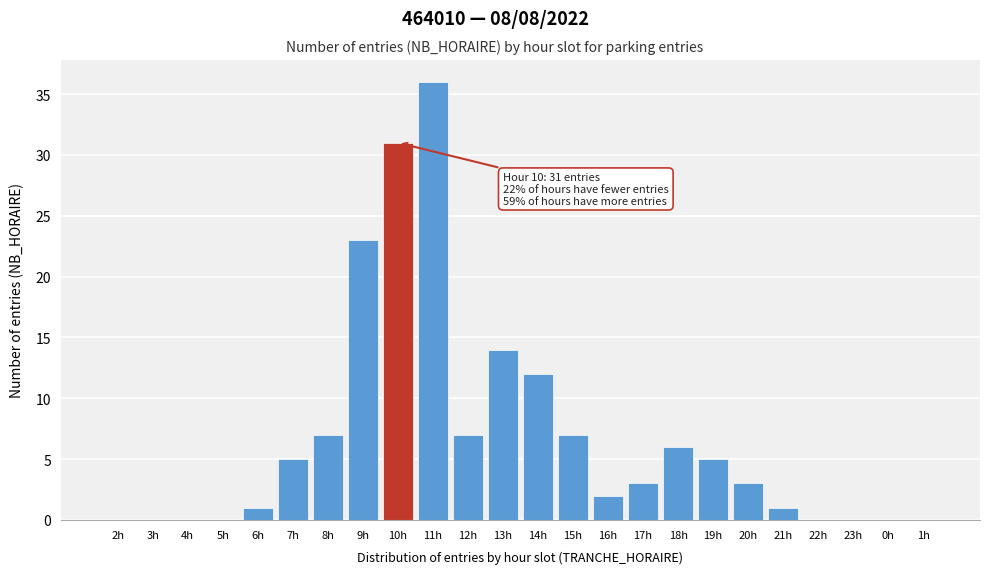

Reading left to right, transcribe all the data shown in this chart.

2h=0	3h=0	4h=0	5h=0	6h=1	7h=5	8h=7	9h=23	10h=31	11h=36	12h=7	13h=14	14h=12	15h=7	16h=2	17h=3	18h=6	19h=5	20h=3	21h=1	22h=0	23h=0	0h=0	1h=0